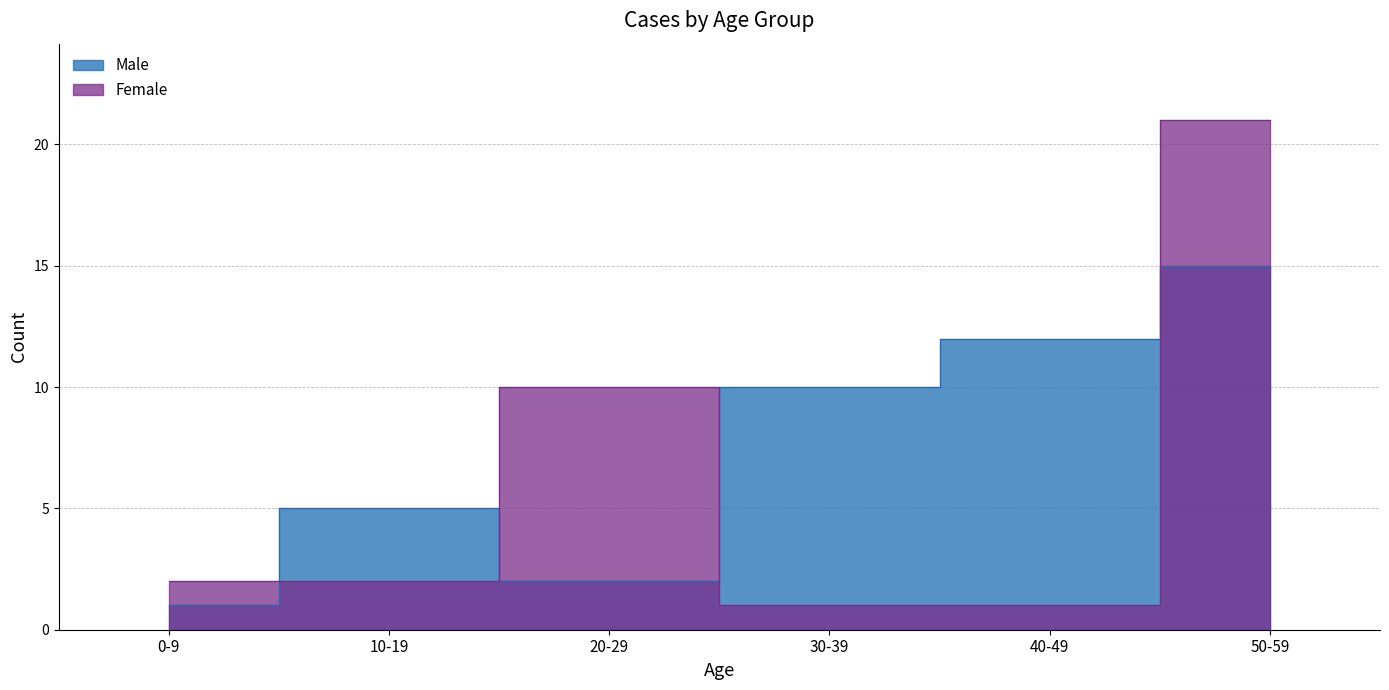

Reading left to right, list all the values displayed in this chart.

Male: 1	5	2	10	12	15
Female: 2	2	10	1	1	21